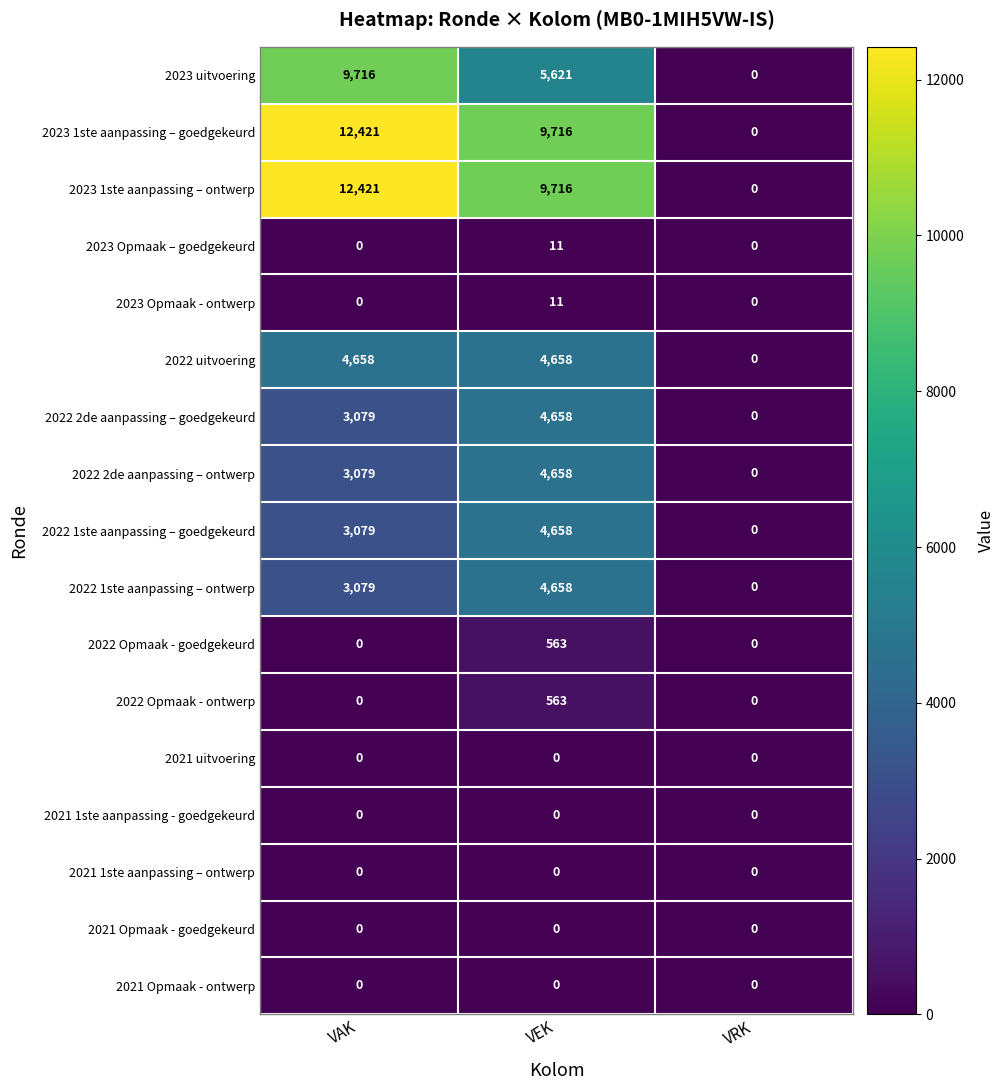

Is the value of 2023 1ste aanpassing – ontwerp at VAK greater than the value of 2021 1ste aanpassing - goedgekeurd at VEK?

Yes